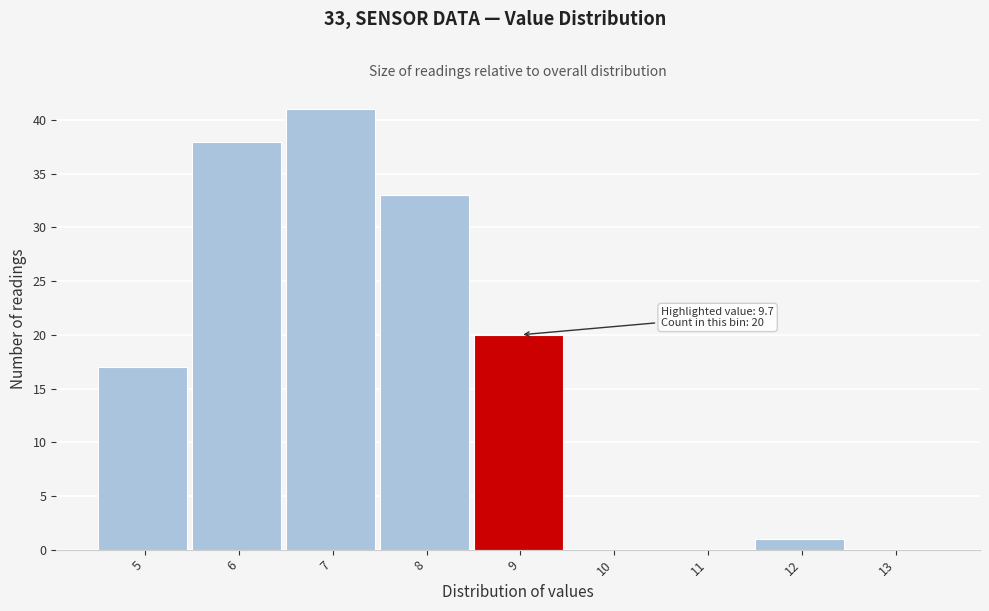

What is the change in value from 6 to 7?

+3